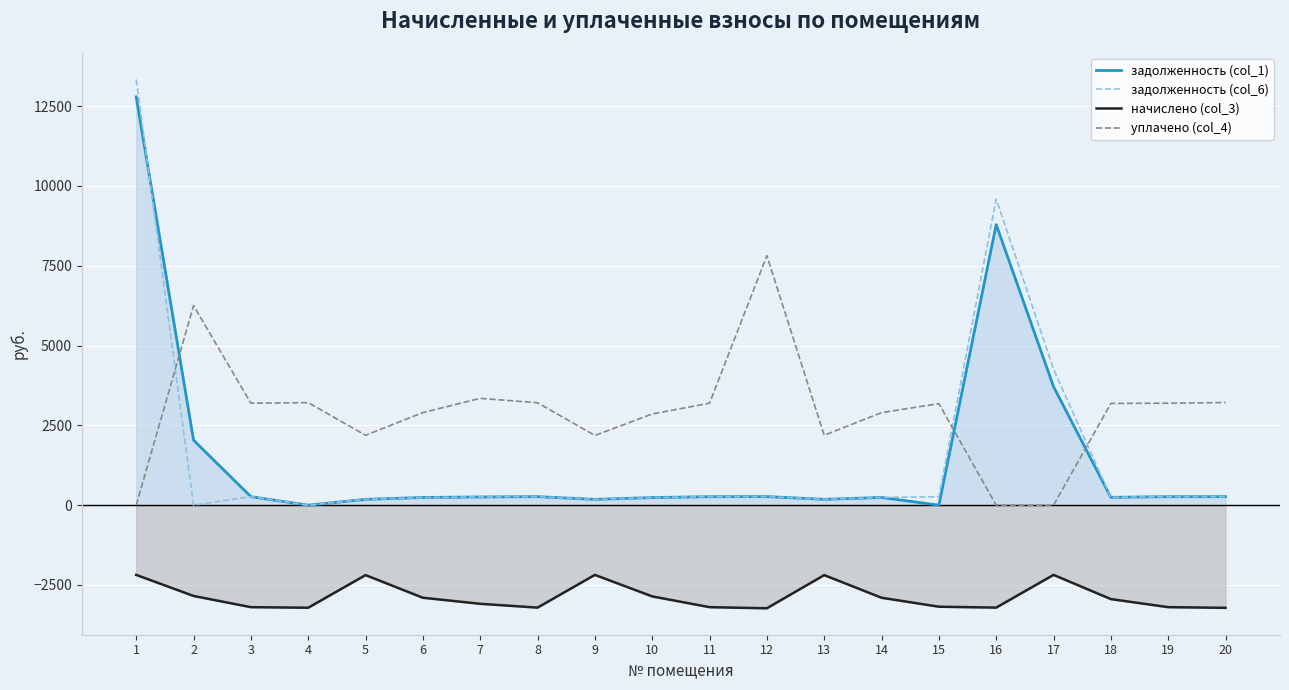

What are all the series names shown in the legend?

задолженность (col_1), задолженность (col_6), начислено (col_3), уплачено (col_4)